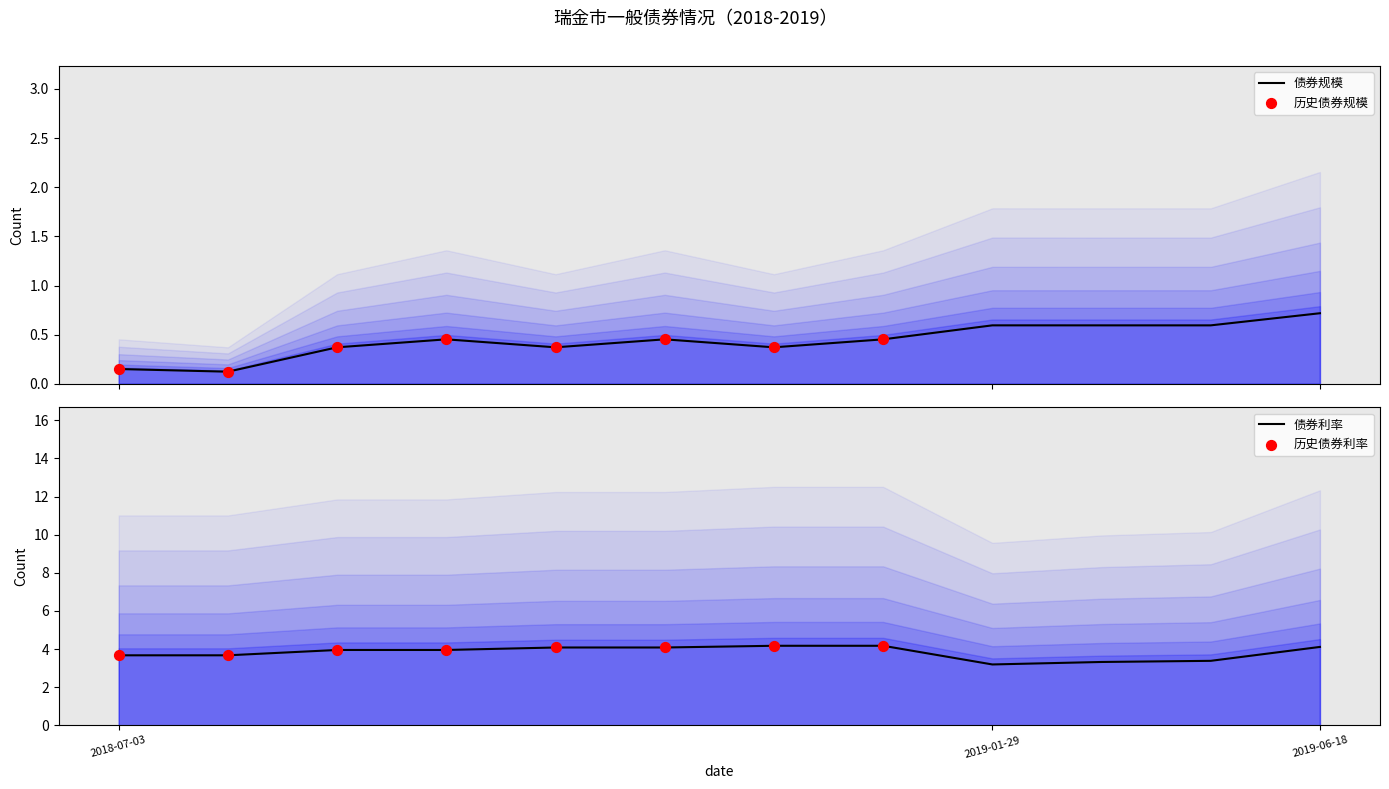

At how many categories does at least one series exceed 2?

12